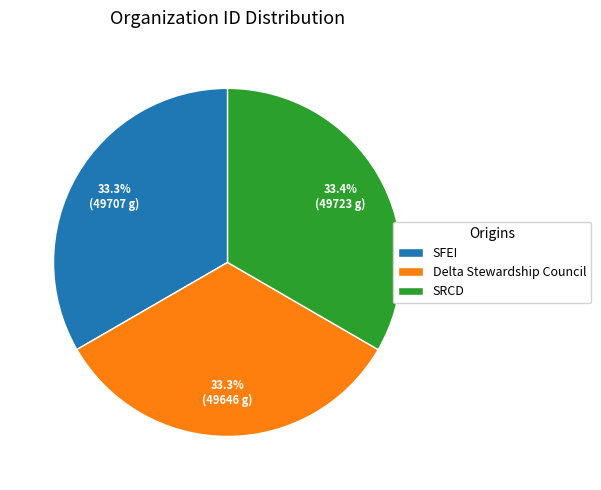

Approximately how many times larger is the value at SFEI compared to Delta Stewardship Council?

1.0